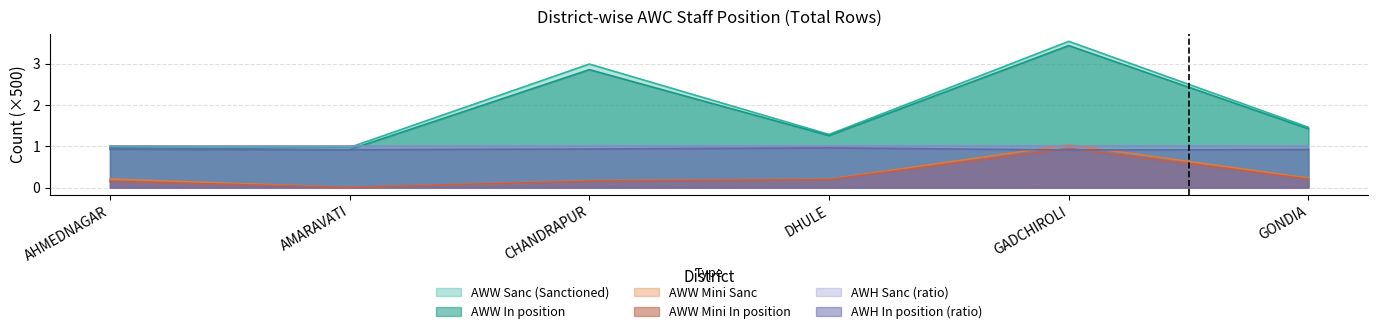

True or false: AWW In position has a value of 2.9 at CHANDRAPUR.

True